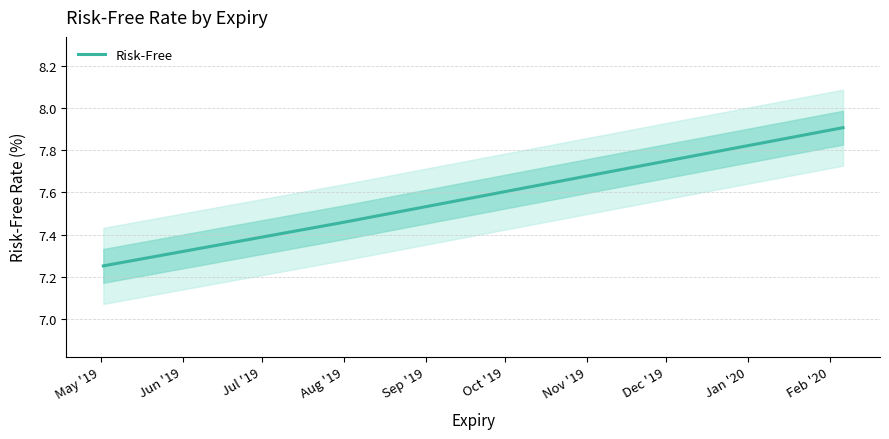

What is the highest value of the Risk-Free series?

7.9